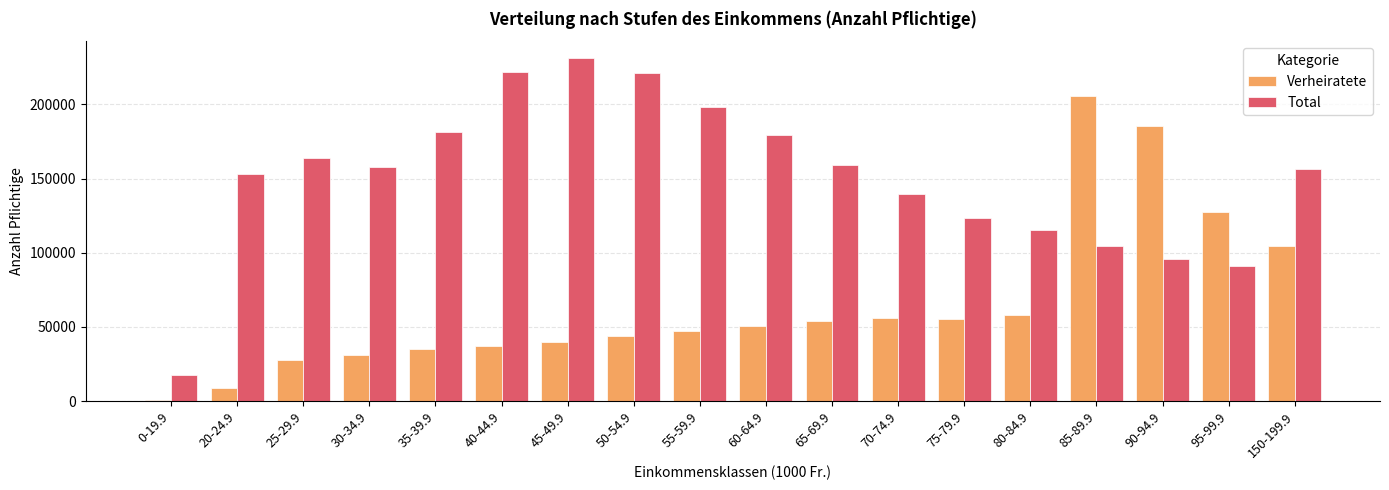

The value of Total at 70-74.9 is 139288. True or false?

True